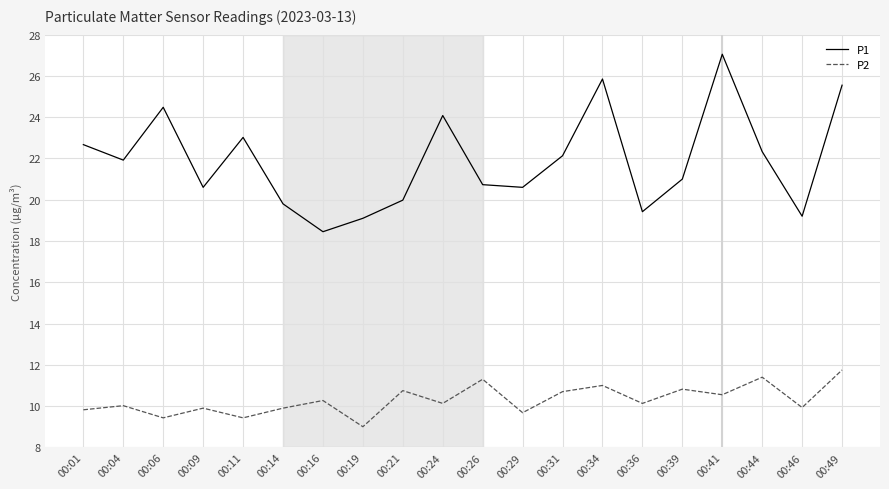

Rank the series at 00:46 from lowest to highest value.

P2, P1